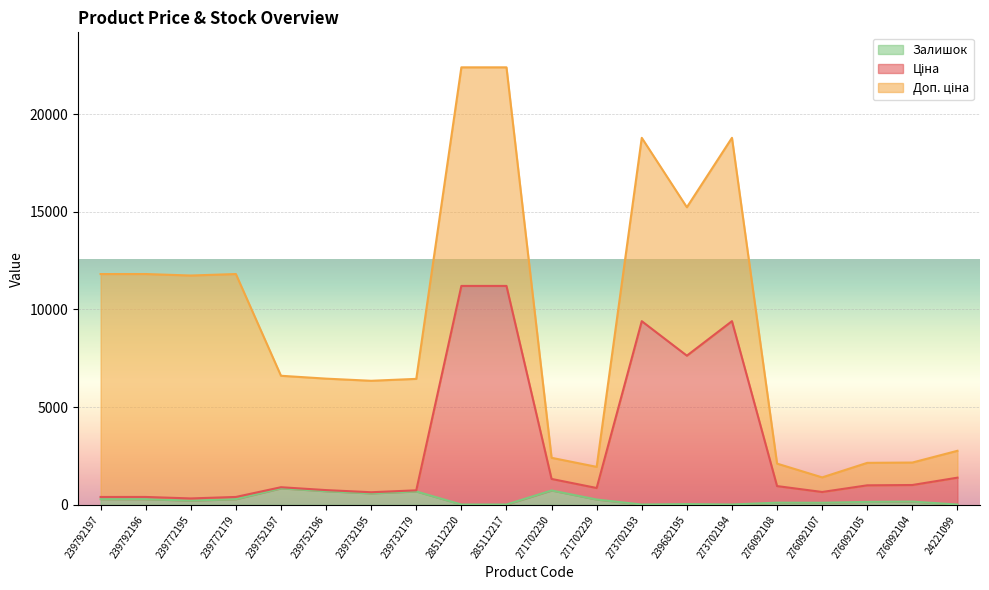

What is the difference between the Залишок values at 273702193 and 239792197?

272.0